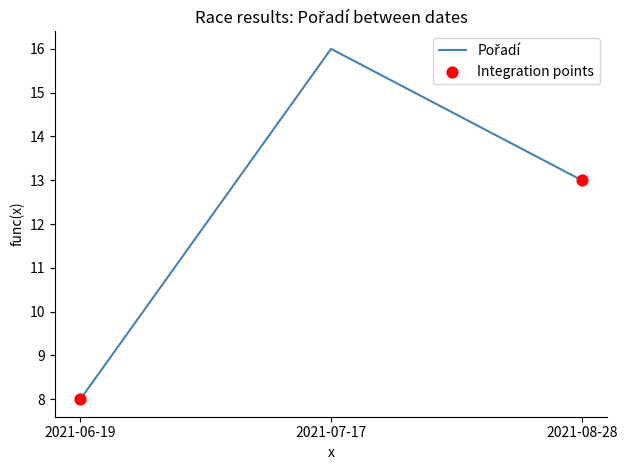

What is the change in value from 2021-06-19 to 2021-08-28?

+5